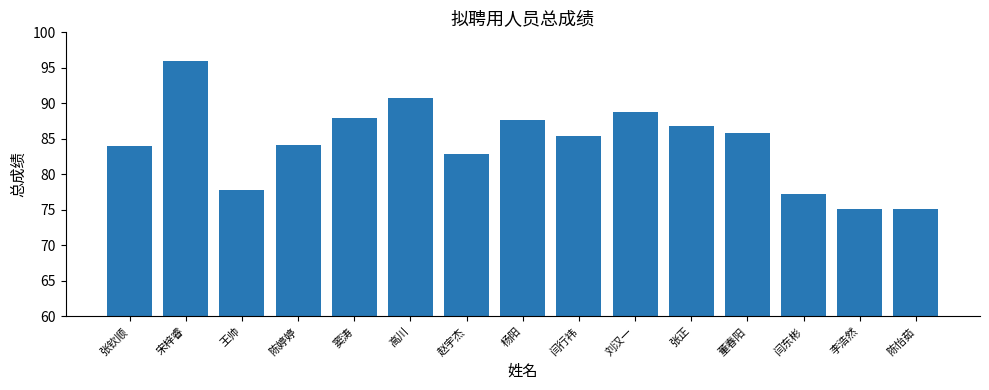

What is the change in value from 张钦顺 to 杨阳?

+3.6